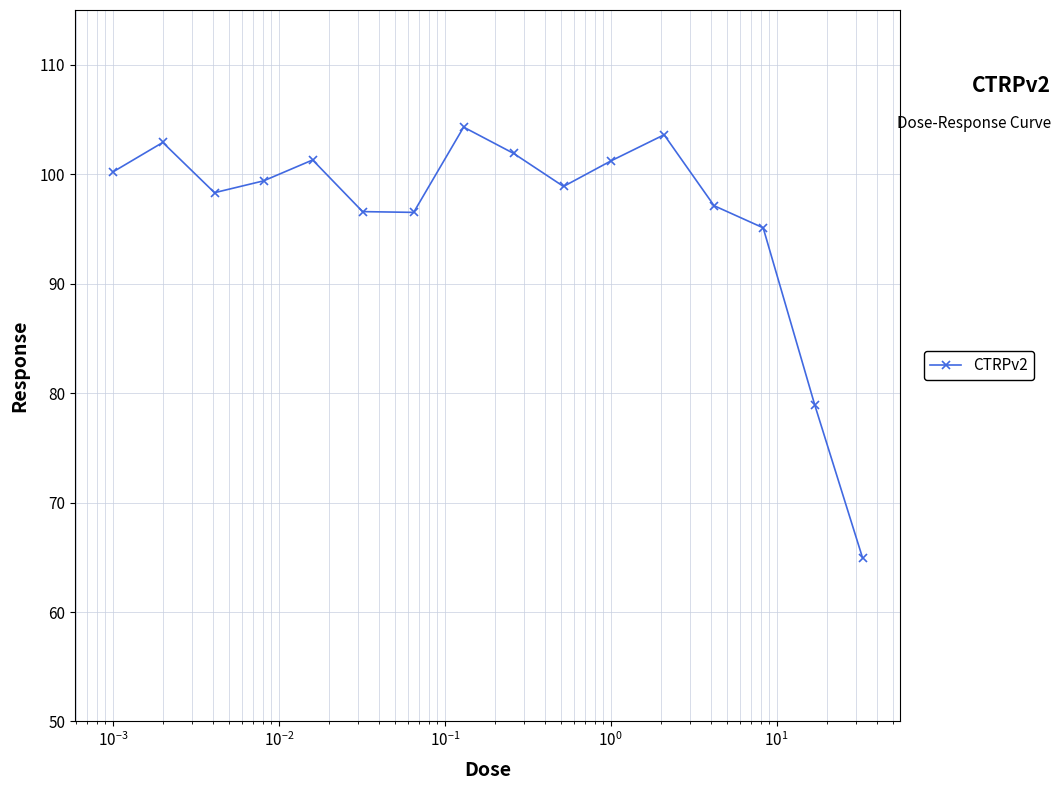

What is the greatest value displayed?

104.3